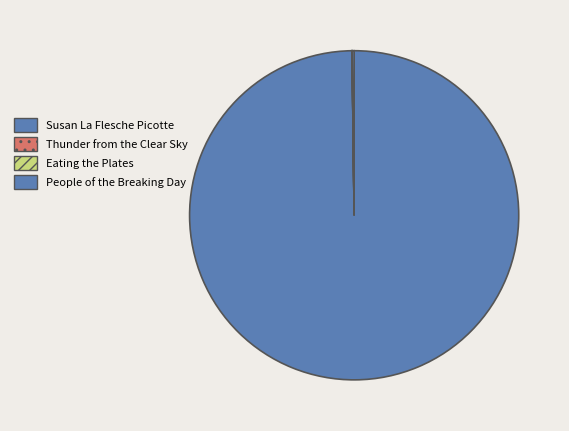

What is the change in value from Susan La Flesche Picotte to People of the Breaking Day?

-166076418